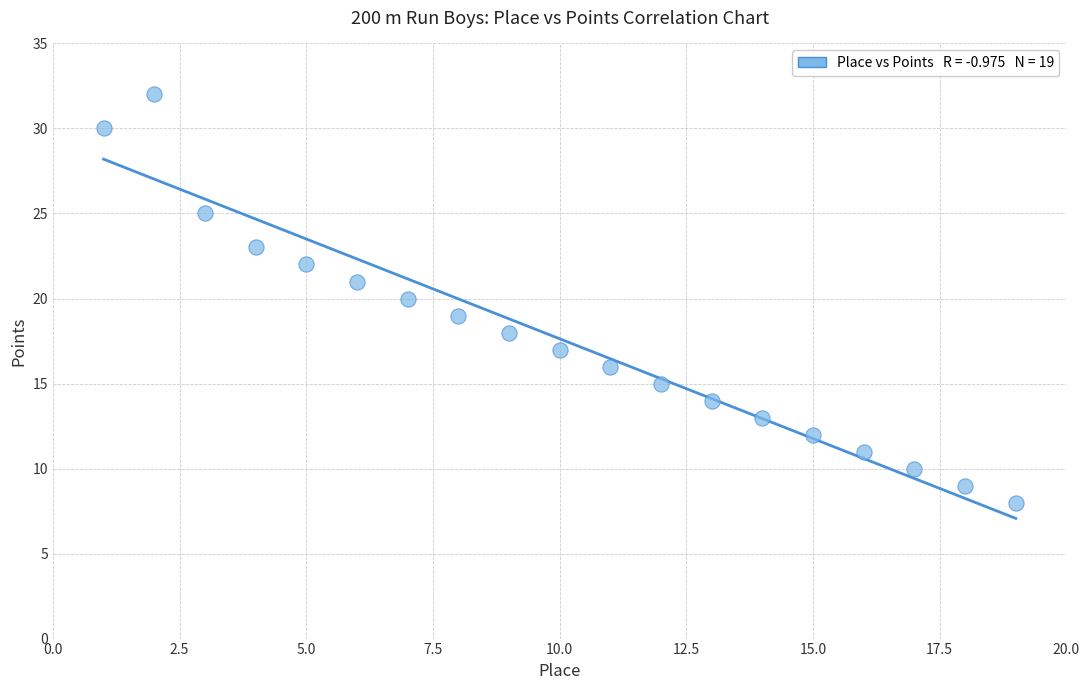

What is the range of Y values (max minus min)?

24